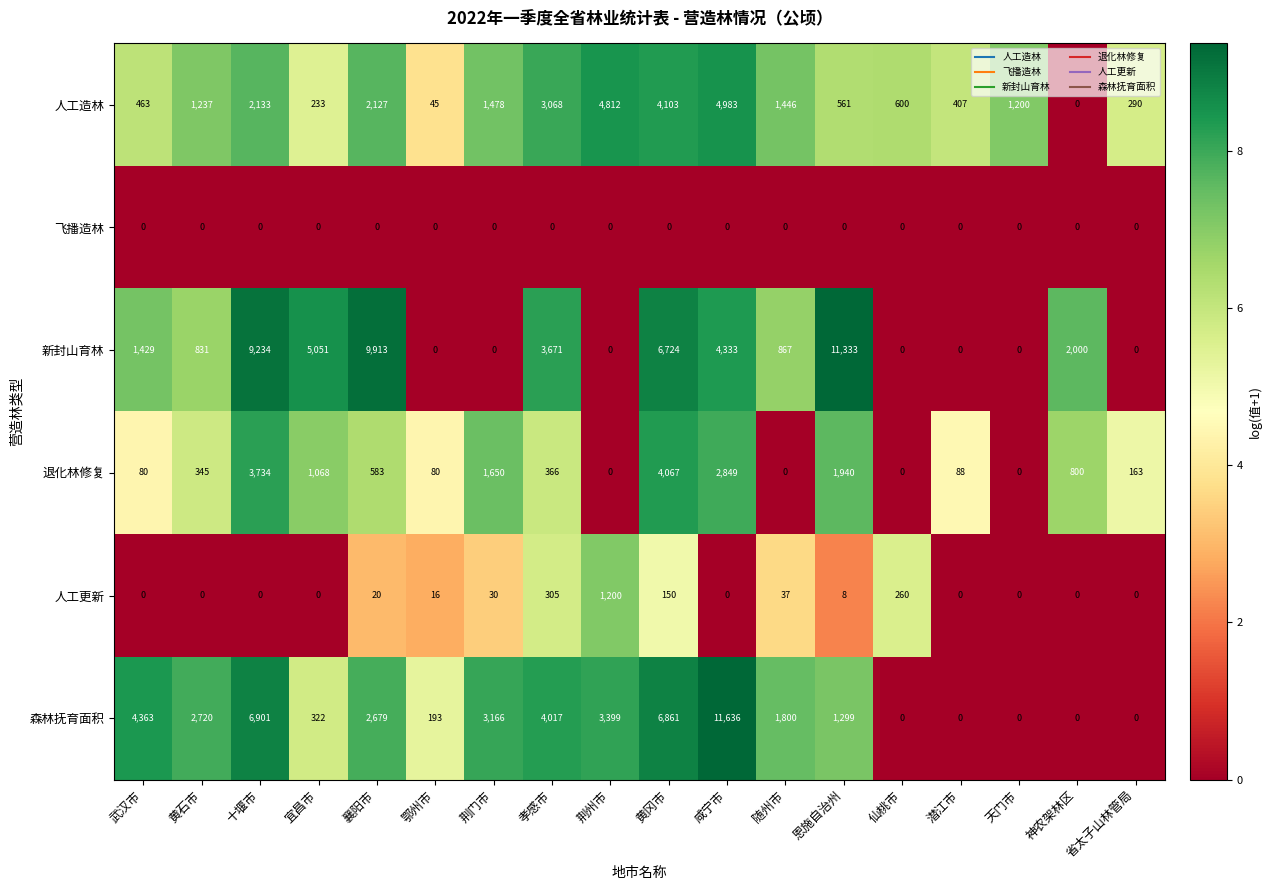

What is the approximate value of 人工造林 at 仙桃市, to the nearest 50?

600